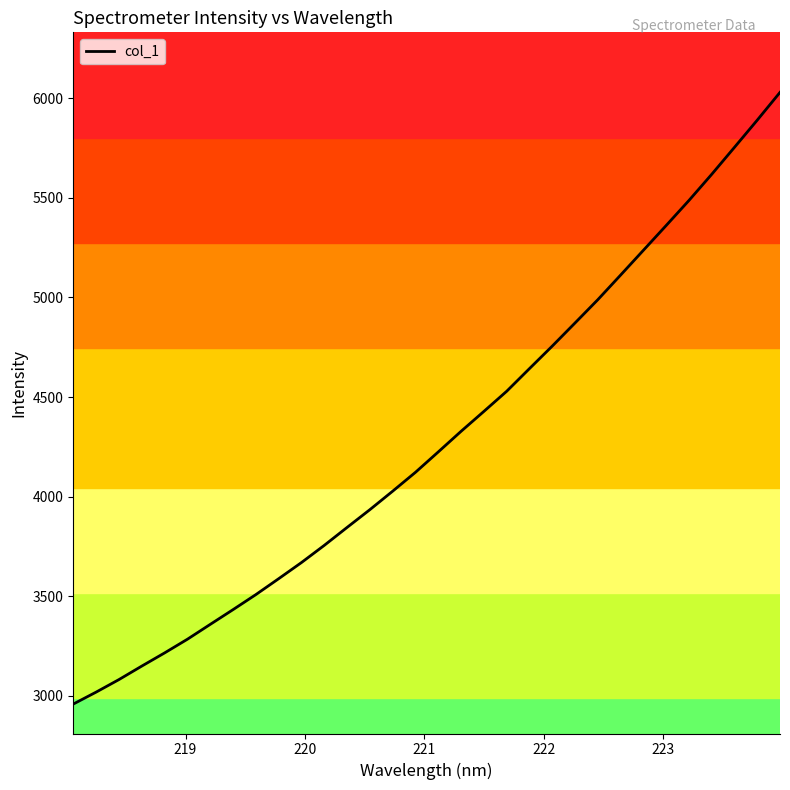

What is the difference between the maximum and minimum values?

3072.5